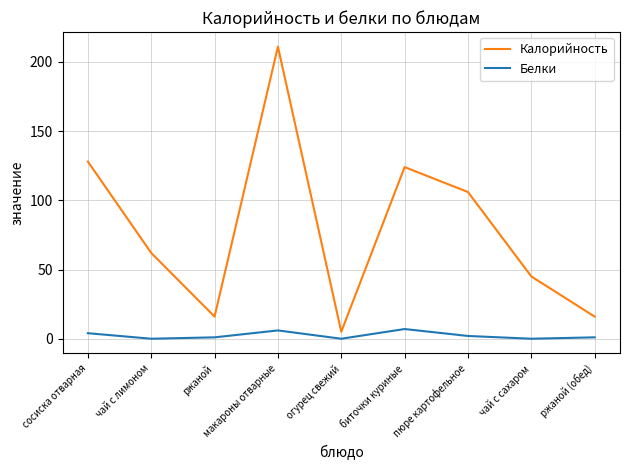

The Калорийность series shows 62 at чай с лимоном. True or false?

True